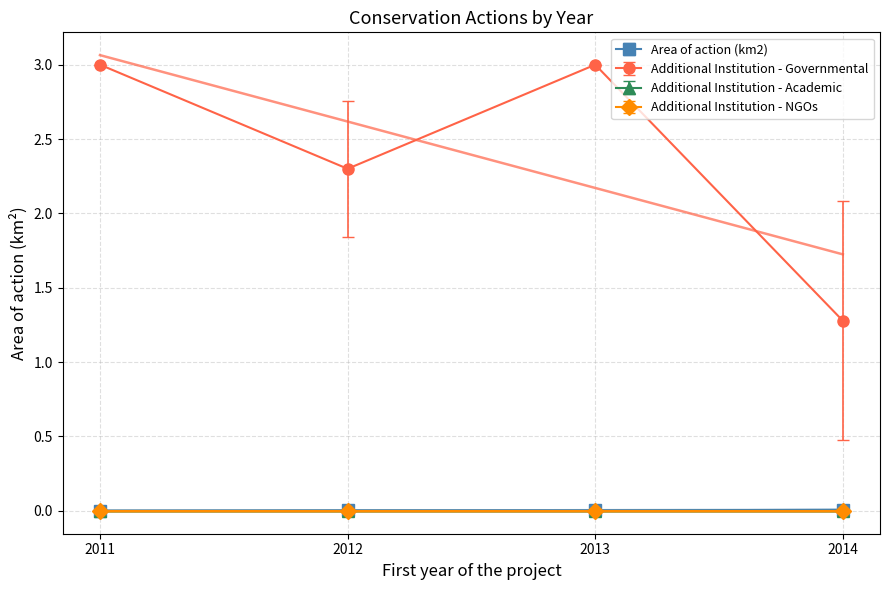

What are all the series names shown in the legend?

Area of action (km2), Additional Institution - Governmental, Additional Institution - Academic, Additional Institution - NGOs